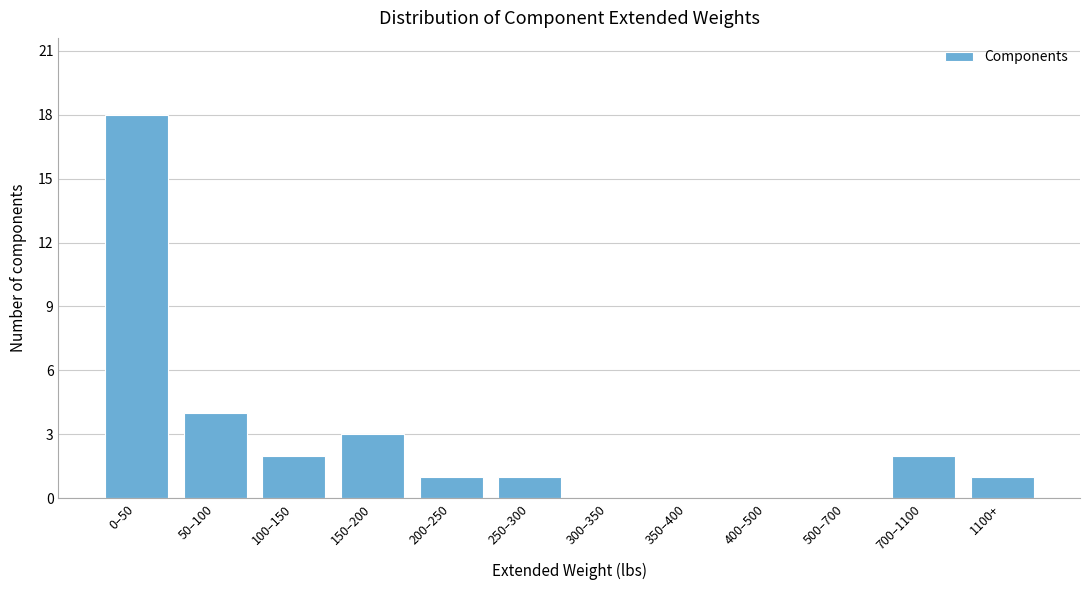

Reading right to left, list all the values displayed in this chart.

1100+=1	700–1100=2	500–700=0	400–500=0	350–400=0	300–350=0	250–300=1	200–250=1	150–200=3	100–150=2	50–100=4	0–50=18